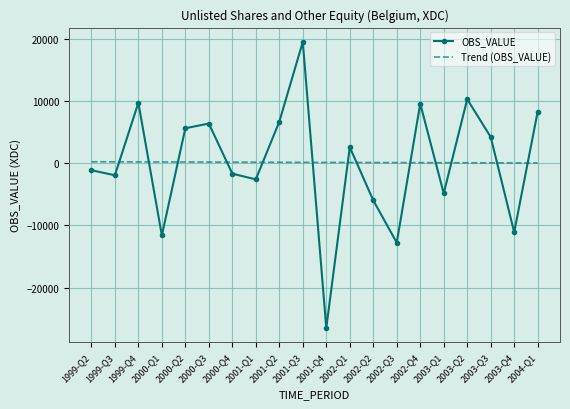

Count the number of categories in the chart.

20